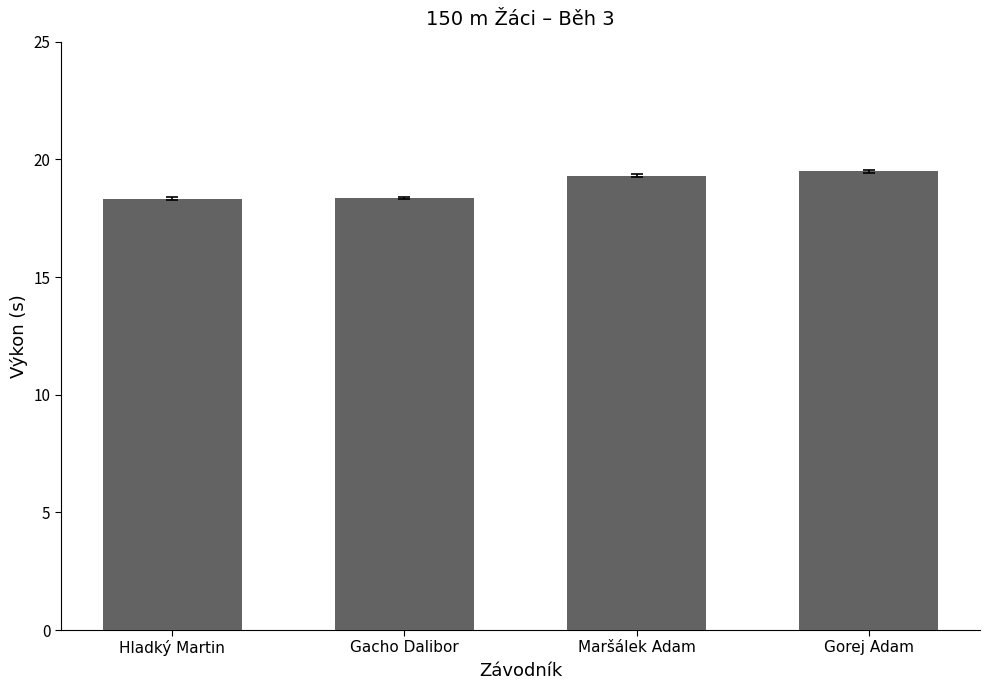

Are the bars grouped side by side (vs. stacked)?

No